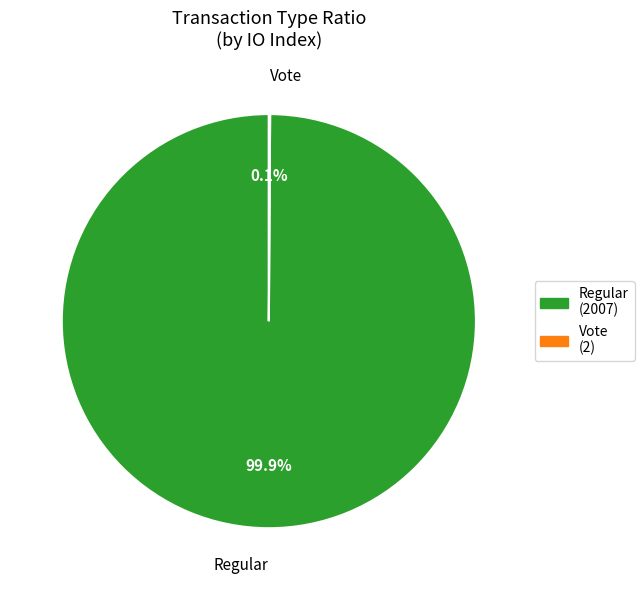

How much of the chart is everything except Regular?

0.1%